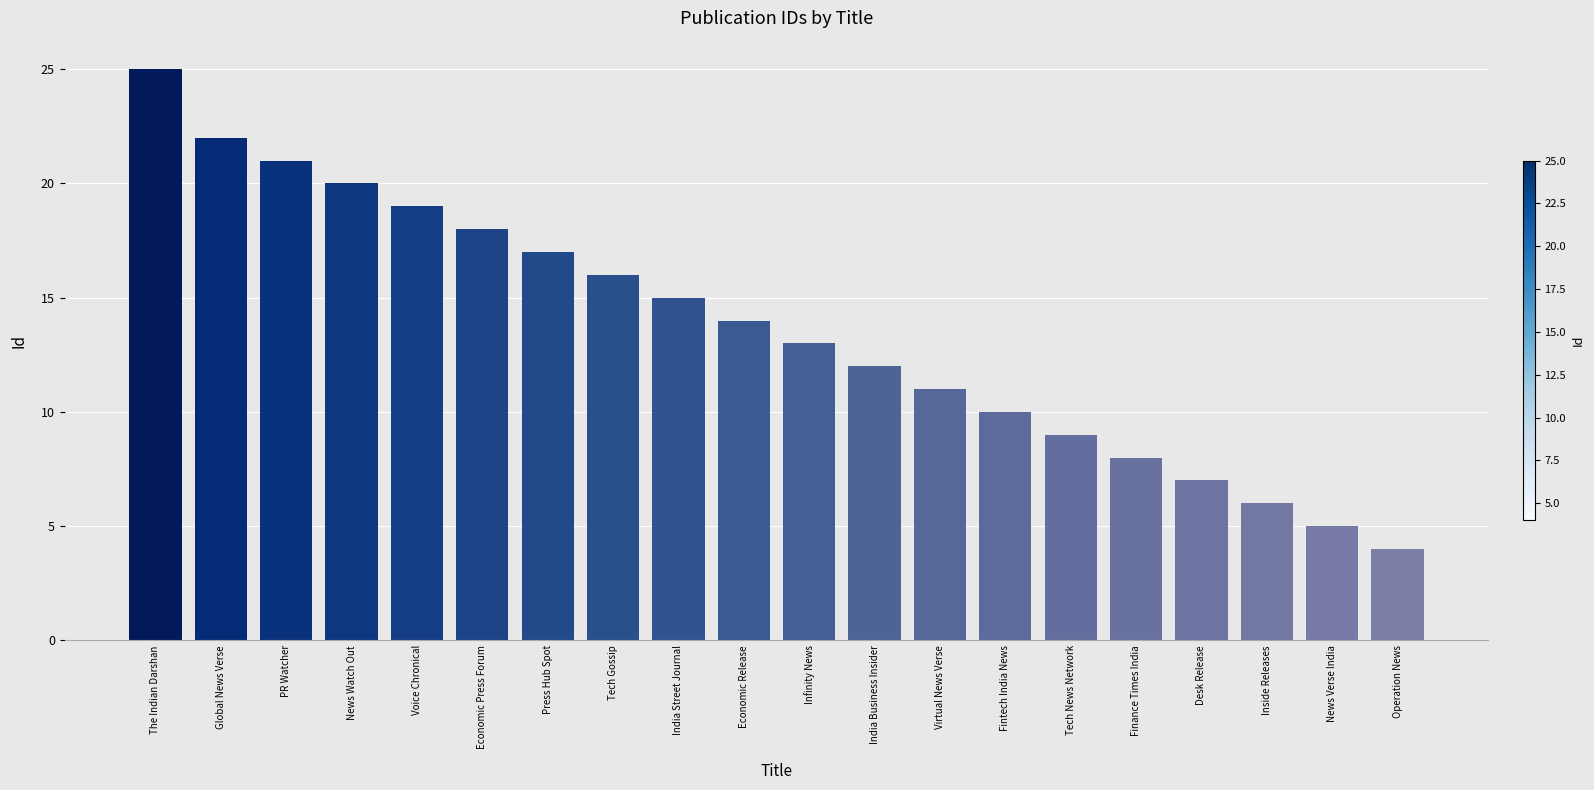

What is the minimum value shown in the chart?

4